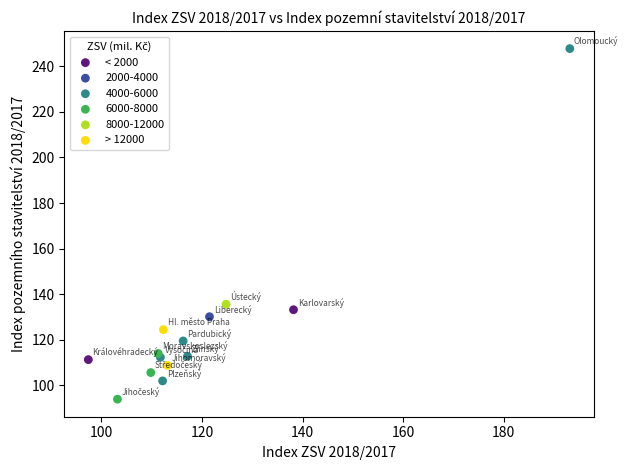

What are all the series names shown in the legend?

< 2000, 2000-4000, 4000-6000, 6000-8000, 8000-12000, > 12000